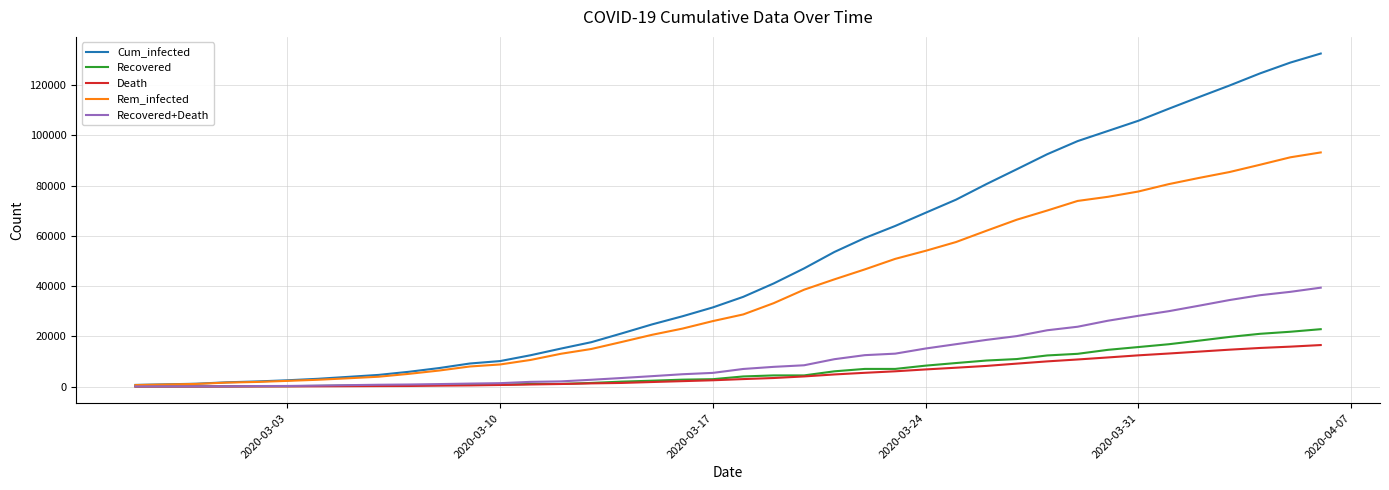

Which series has the largest total across all categories?

Cum_infected